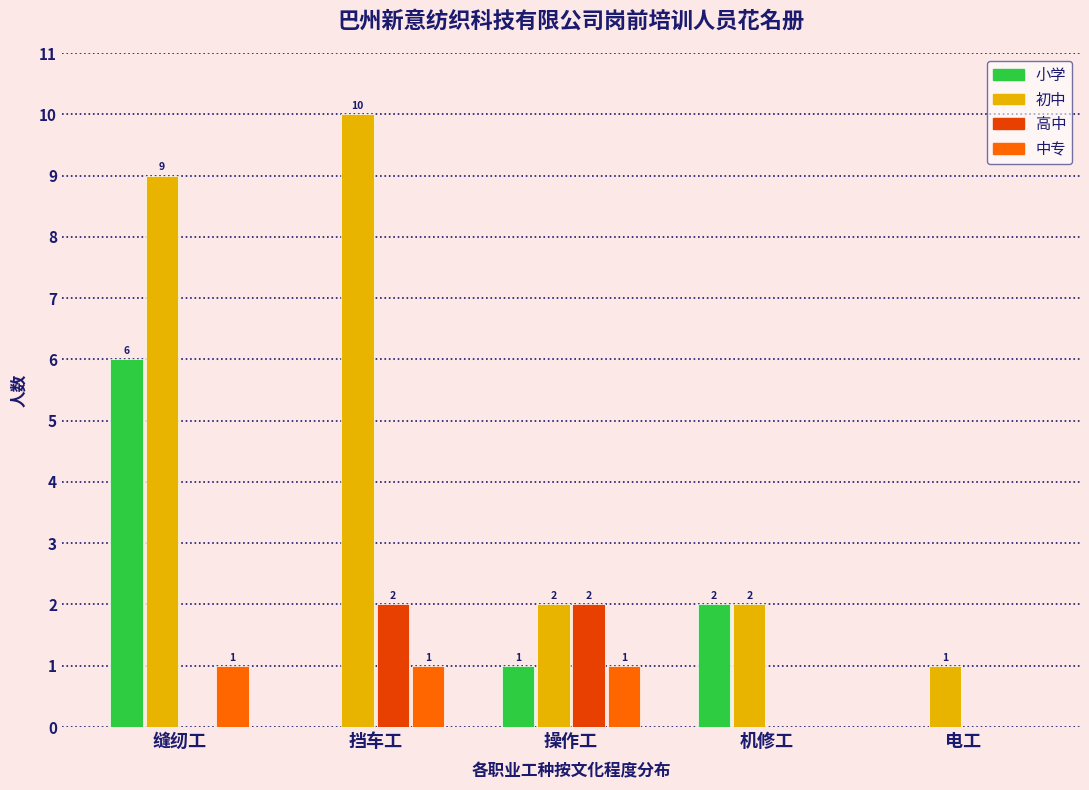

Reading left to right, what are all the values shown in this chart?

小学: 缝纫工=6	挡车工=0	操作工=1	机修工=2	电工=0
初中: 缝纫工=9	挡车工=10	操作工=2	机修工=2	电工=1
高中: 缝纫工=0	挡车工=2	操作工=2	机修工=0	电工=0
中专: 缝纫工=1	挡车工=1	操作工=1	机修工=0	电工=0